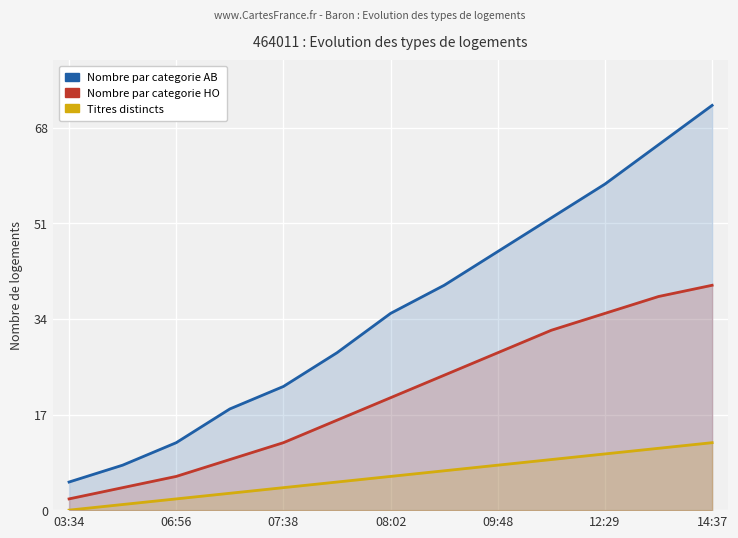

What is the difference between the highest and lowest values at 11?

54